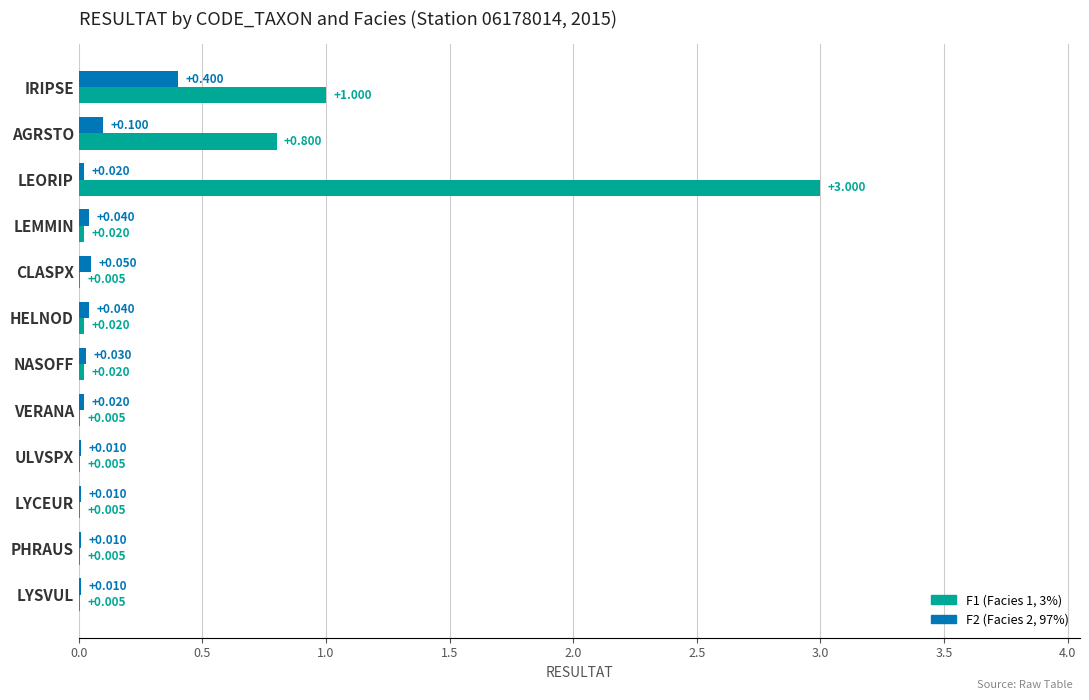

At which category is the sum across all series the highest?

LEORIP